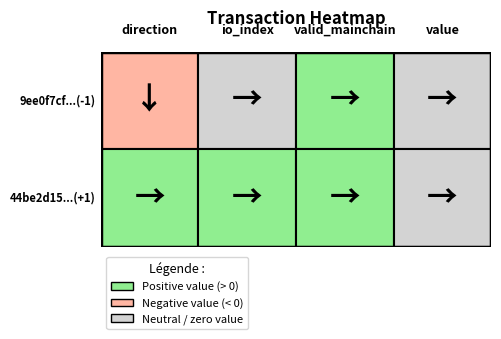

The 9ee0f7cf0fdb492e38fe662ef22b4d8ae685559 series shows -1 at direction. True or false?

False